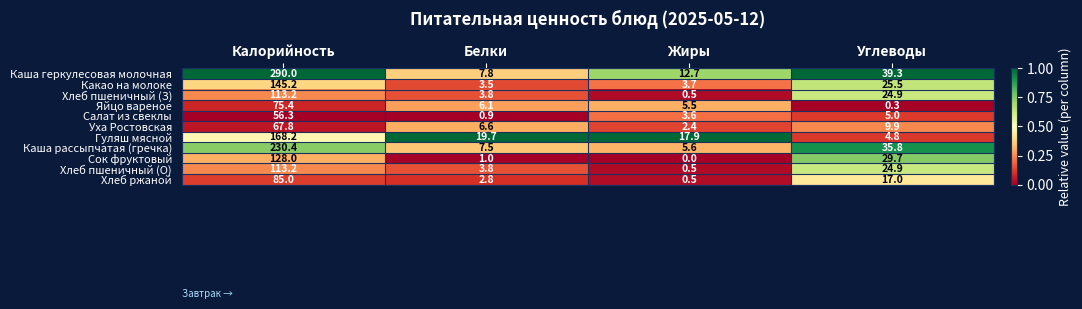

What is the total value across all series at Белки?

63.5